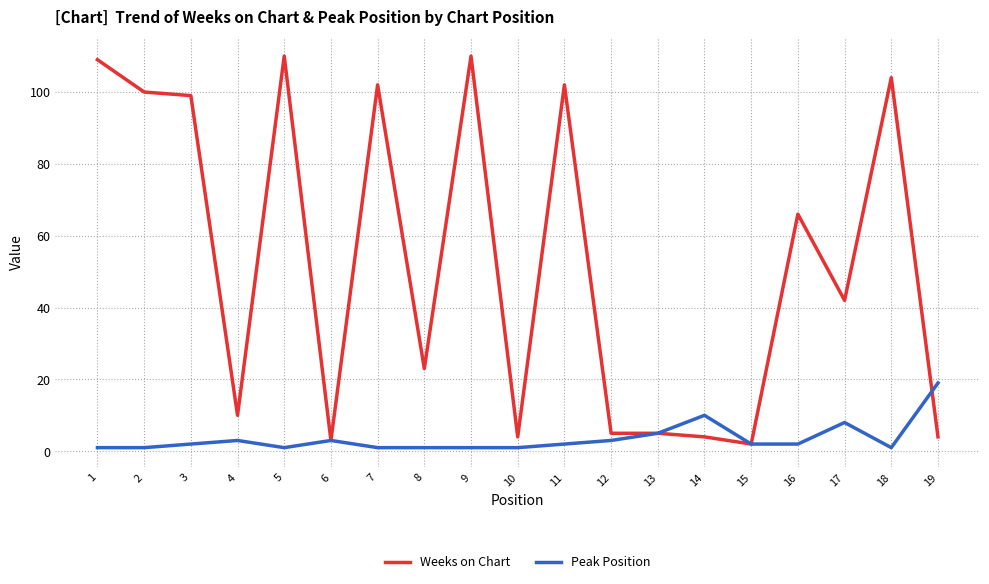

What is the highest value of the Peak Position series?

19